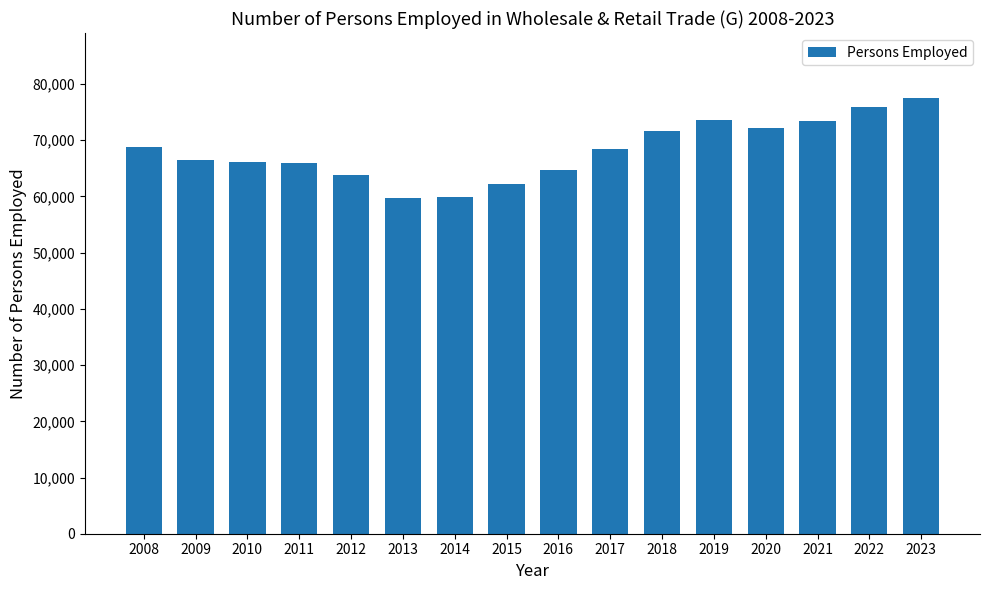

The value at 2009 is 66475. True or false?

True